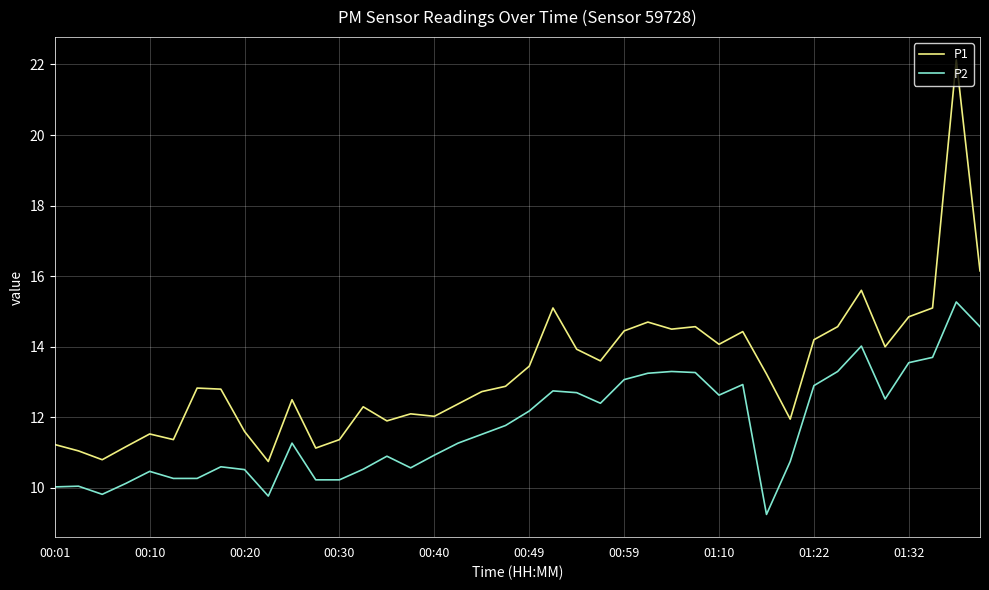

Rank the series by their maximum value, from highest to lowest.

P1, P2